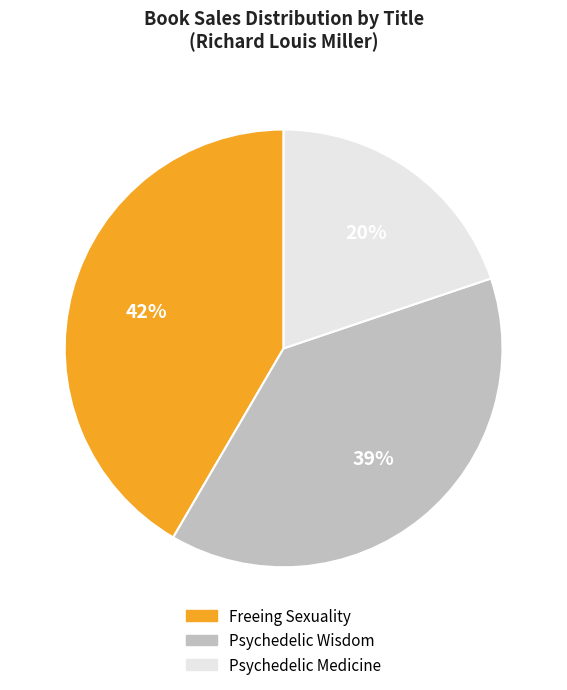

Is it true that Freeing Sexuality is 55% of the pie?

False